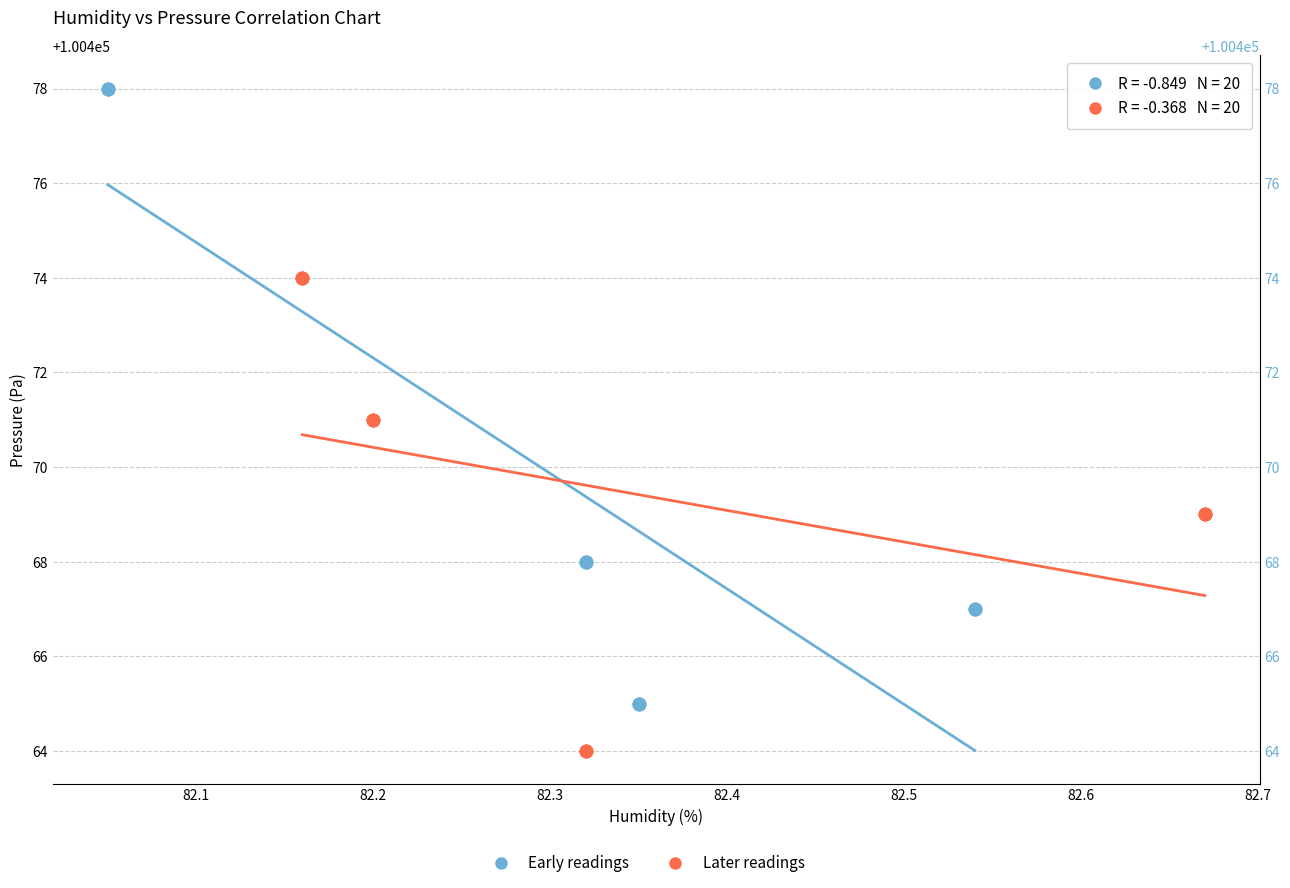

Which series reaches the maximum Y coordinate?

Early readings